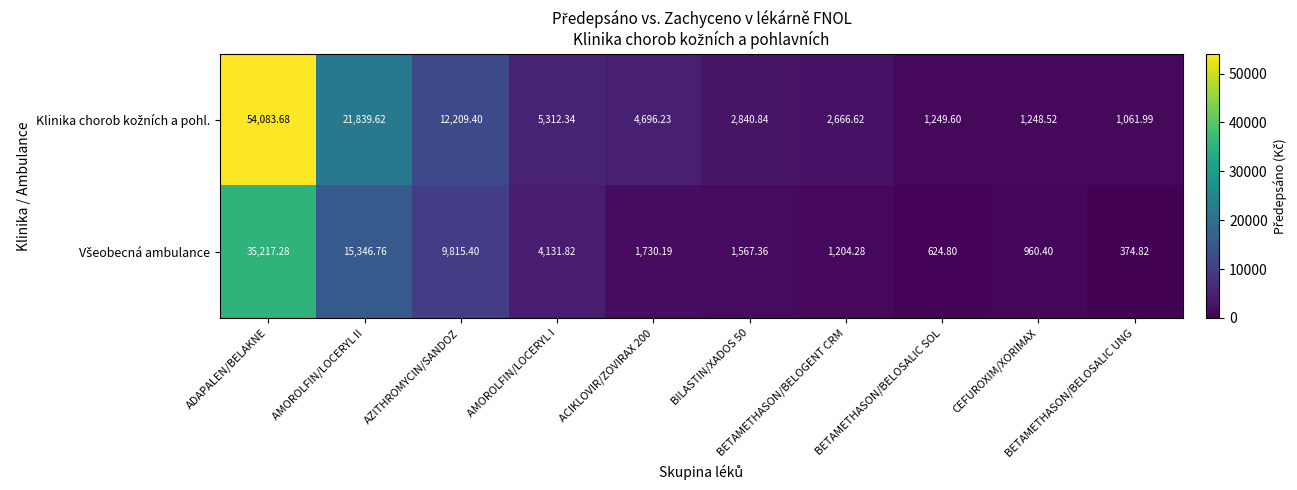

At how many categories does at least one series exceed 19620?

2